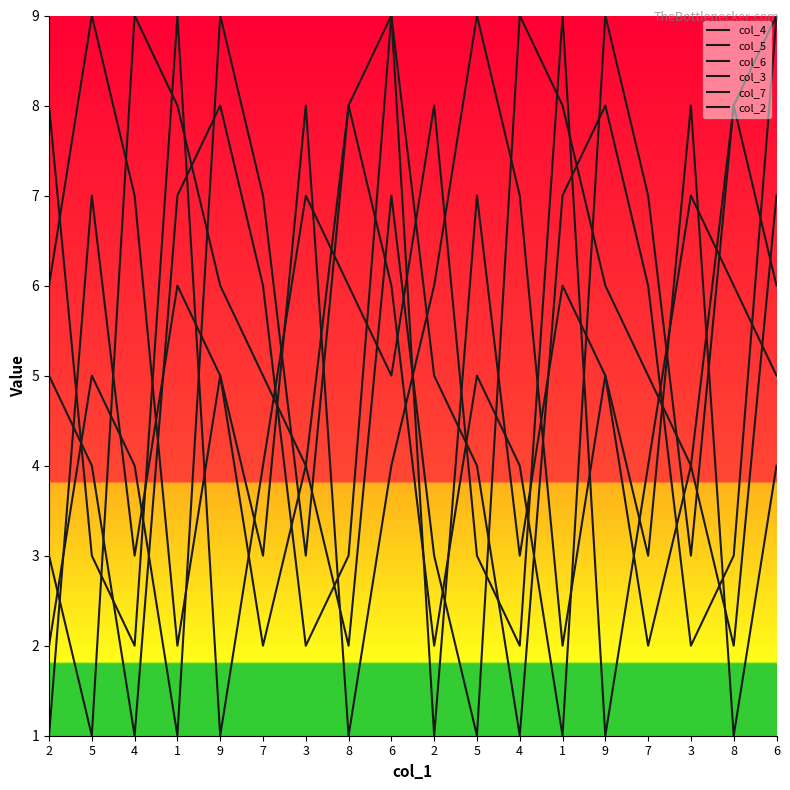

Reading left to right, what are all the values shown in this chart?

col_4: 2=6	5=9	4=7	1=2	9=5	7=3	3=8	8=1	6=4	2=6	5=9	4=7	1=2	9=5	7=3	3=8	8=1	6=4
col_5: 2=5	5=4	4=1	1=7	9=8	7=6	3=2	8=3	6=9	2=5	5=4	4=1	1=7	9=8	7=6	3=2	8=3	6=9
col_6: 2=8	5=3	4=2	1=9	9=1	7=4	3=7	8=6	6=5	2=8	5=3	4=2	1=9	9=1	7=4	3=7	8=6	6=5
col_3: 2=3	5=1	4=9	1=8	9=6	7=5	3=4	8=2	6=7	2=3	5=1	4=9	1=8	9=6	7=5	3=4	8=2	6=7
col_7: 2=1	5=7	4=3	1=6	9=5	7=2	3=4	8=8	6=9	2=1	5=7	4=3	1=6	9=5	7=2	3=4	8=8	6=9
col_2: 2=2	5=5	4=4	1=1	9=9	7=7	3=3	8=8	6=6	2=2	5=5	4=4	1=1	9=9	7=7	3=3	8=8	6=6